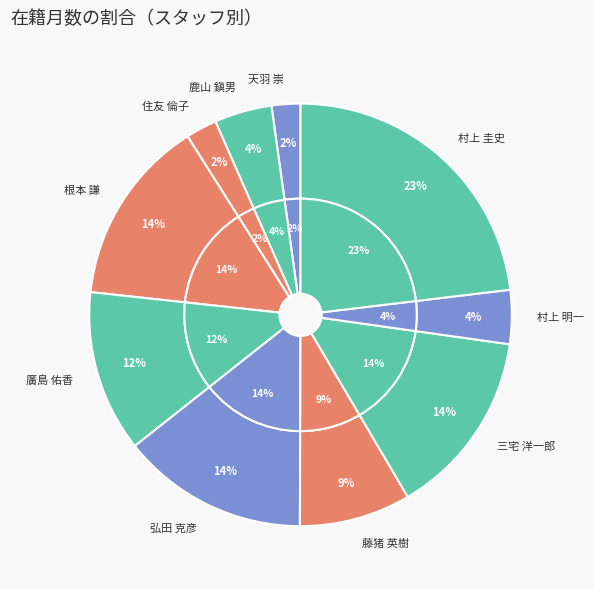

Is it true that 藤猪 英樹 is 9% of the pie?

True